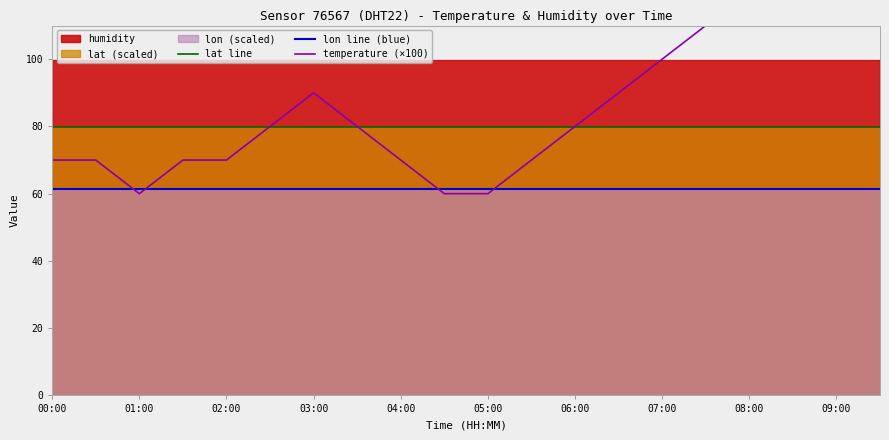

What is the average value of the lat line series?

79.8